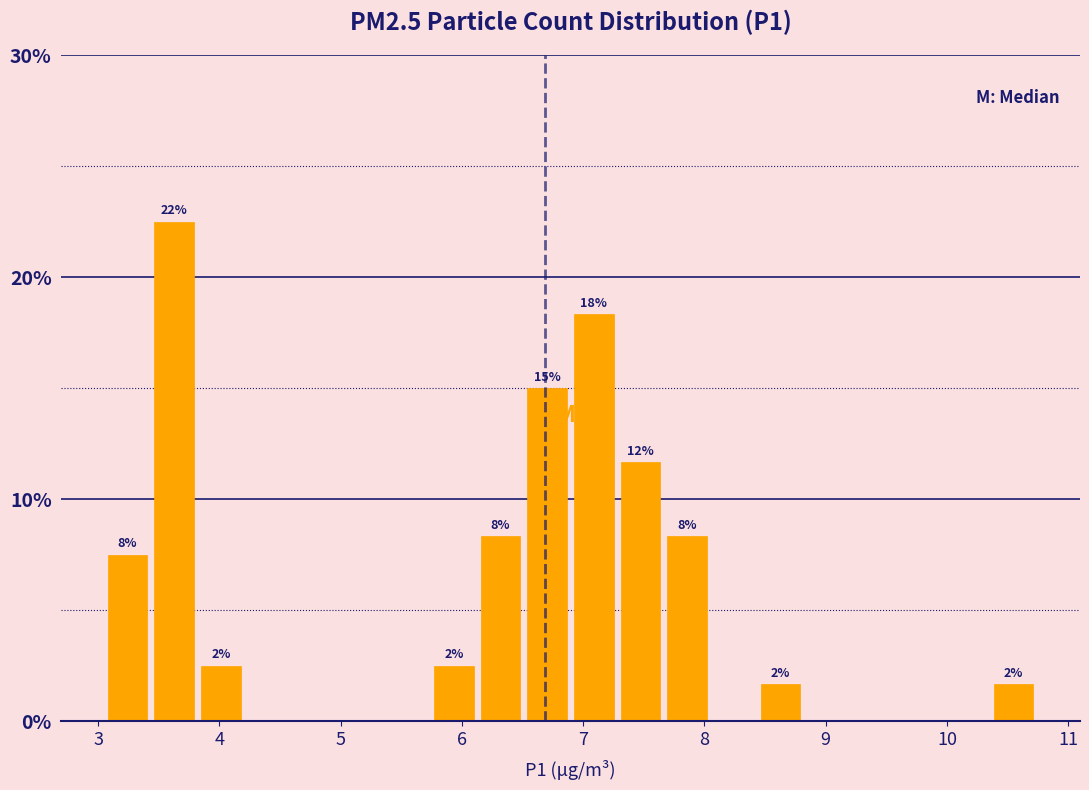

Around what value on the x-axis is the tallest bar? Give the approximate position of its centre, as read against the axis.

3.6